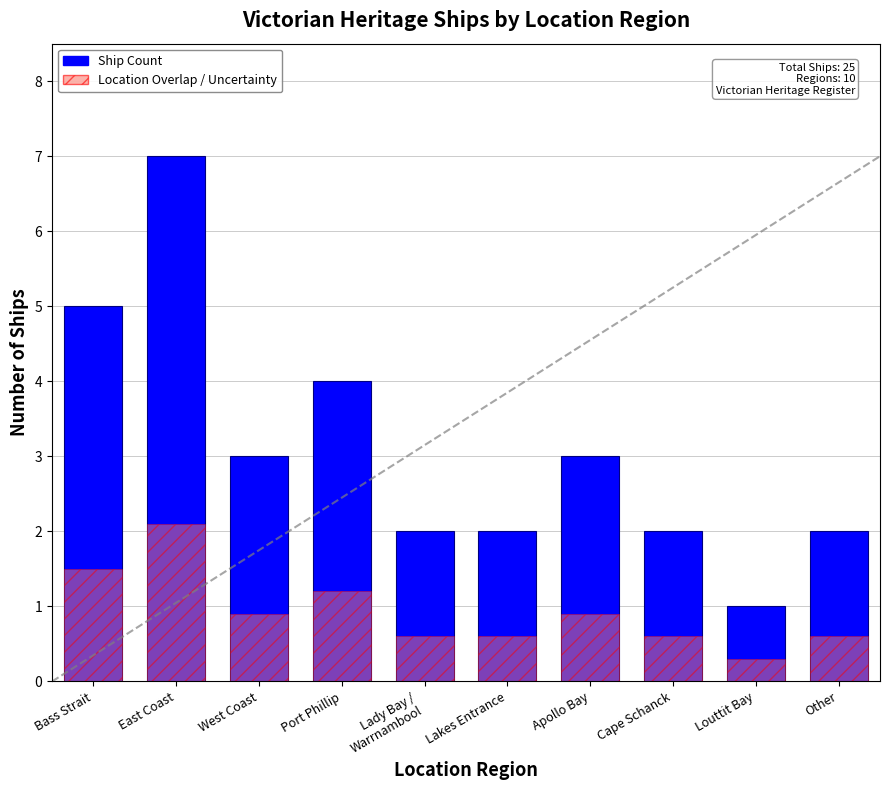

What is the sum of the values at Louttit Bay and West Coast?

4